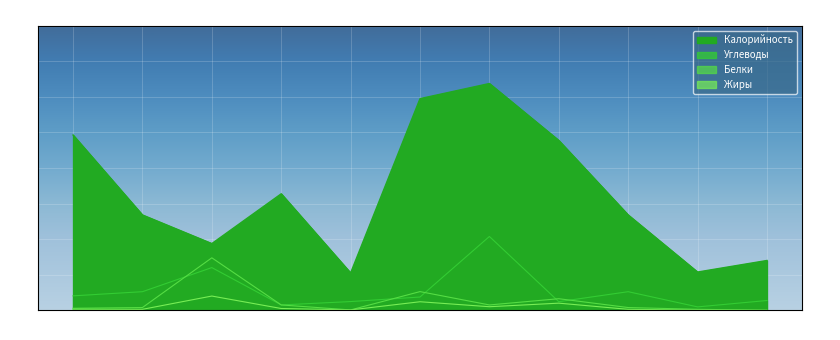

What is the maximum value shown in the chart?

255.0